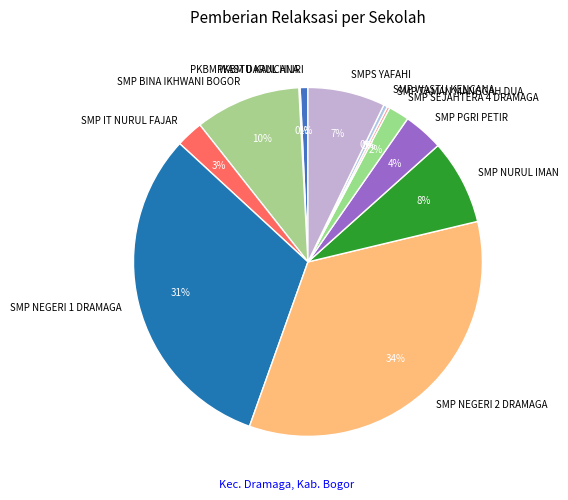

Combined, do SMP IT NURUL FAJAR and SMPS YAFAHI account for over 50%?

No